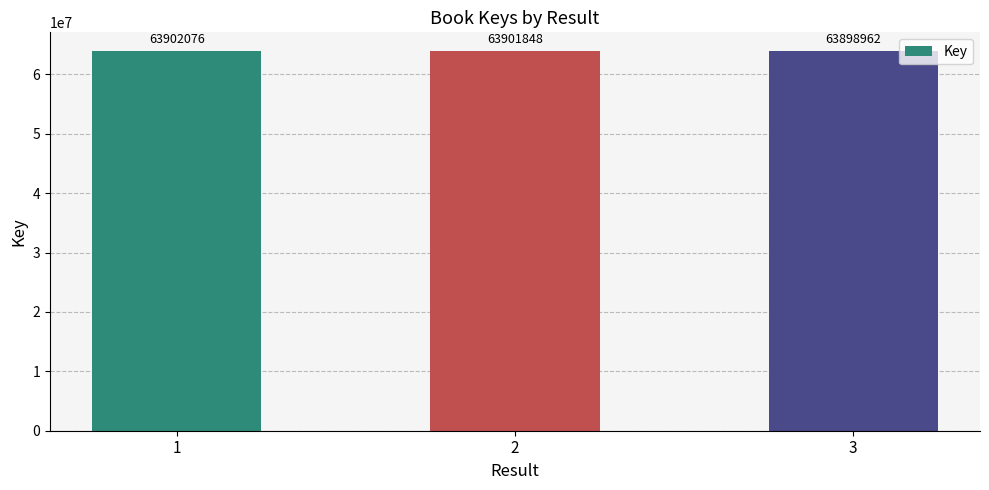

At which label does the data first exceed 63901848?

1